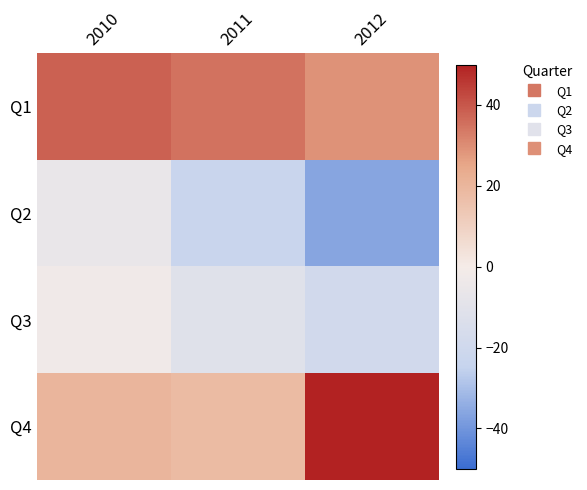

Reading left to right, extract all data points from this chart.

Q1: 2010=38	2011=35	2012=29
Q2: 2010=-6	2011=-23	2012=-36
Q3: 2010=-2	2011=-11	2012=-19
Q4: 2010=20	2011=18	2012=50